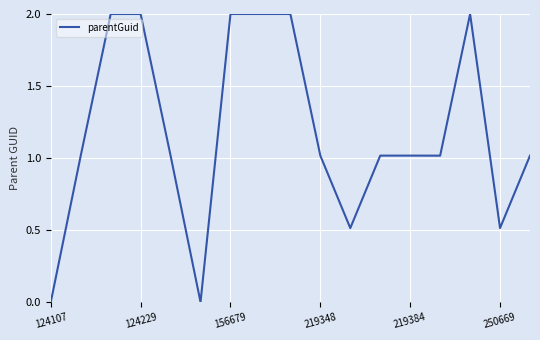

What is the difference between the maximum and minimum values?

2.0